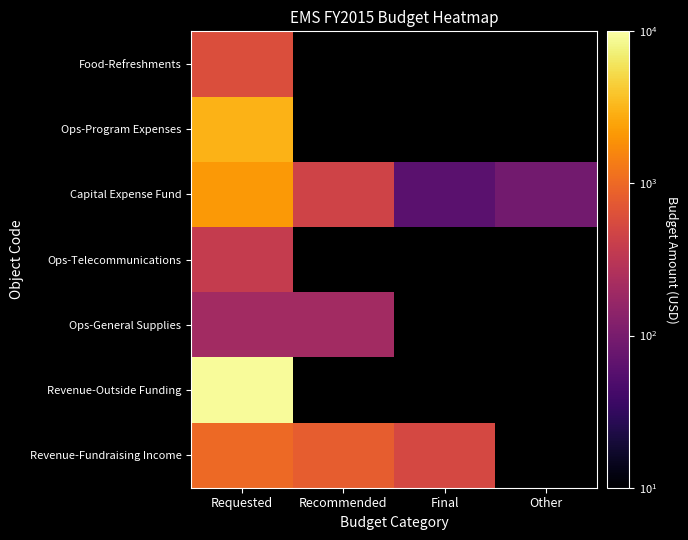

Between Final and Other, which is larger?

Other